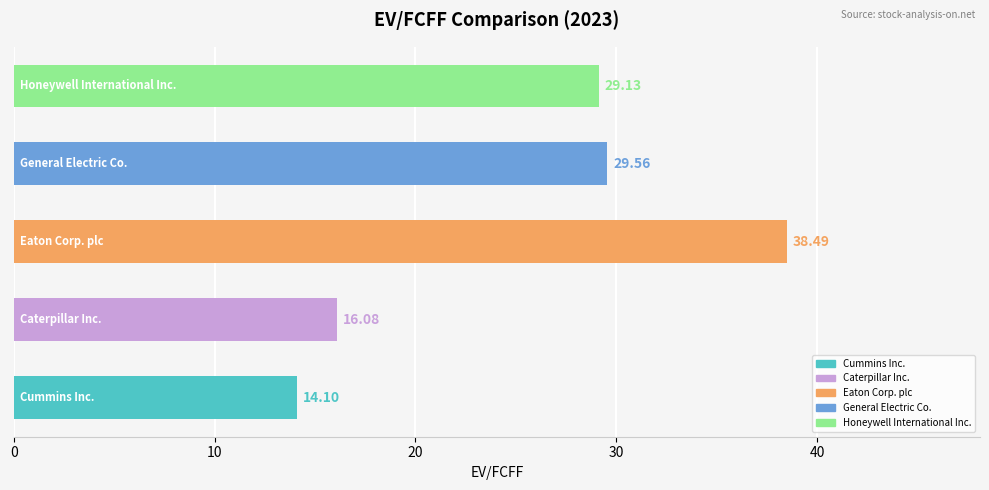

What is the difference between the maximum and minimum values?

24.4